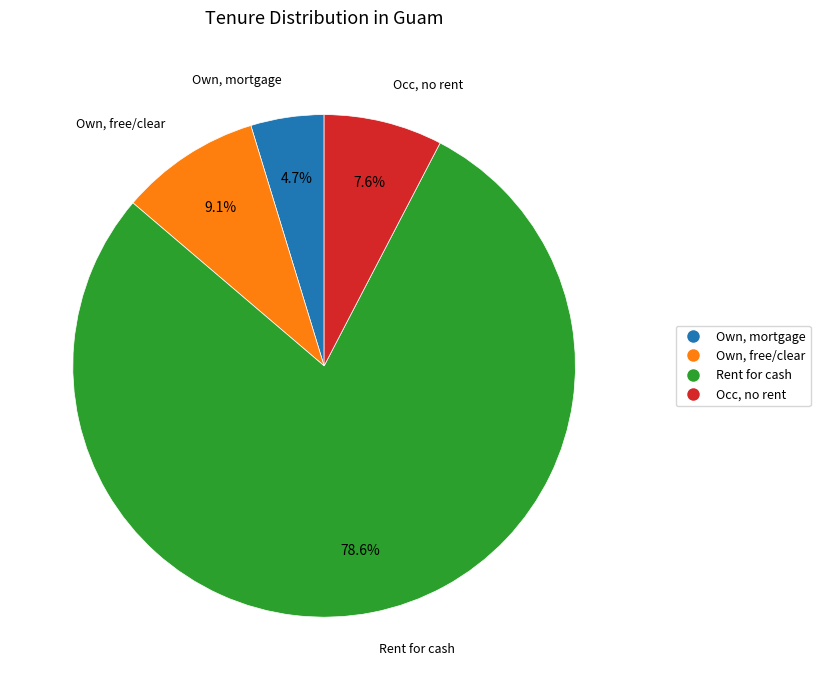

What is the total percentage of Occ, no rent and Rent for cash?

86.2%